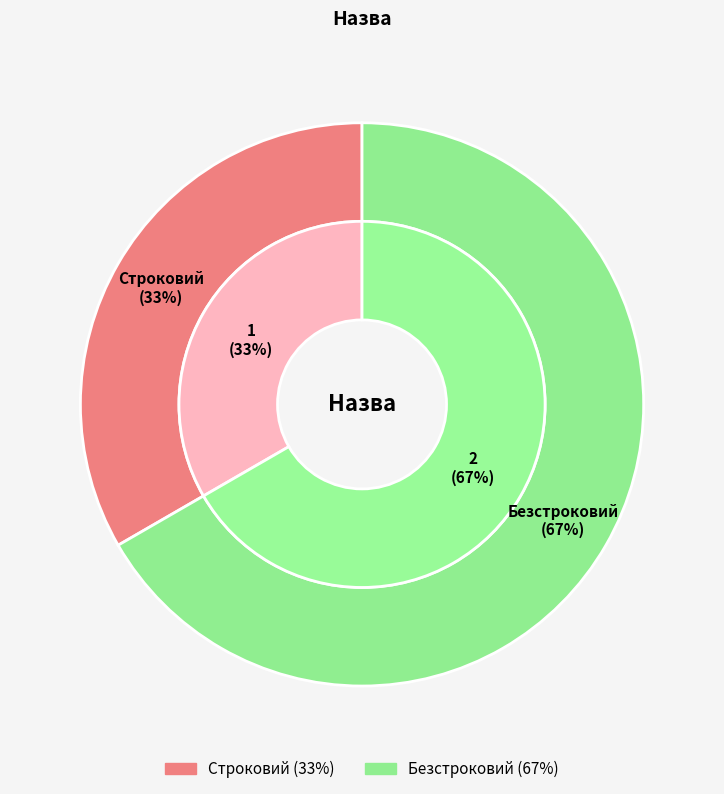

Combined, what portion of the pie is Строковий and Безстроковий?

100.0%